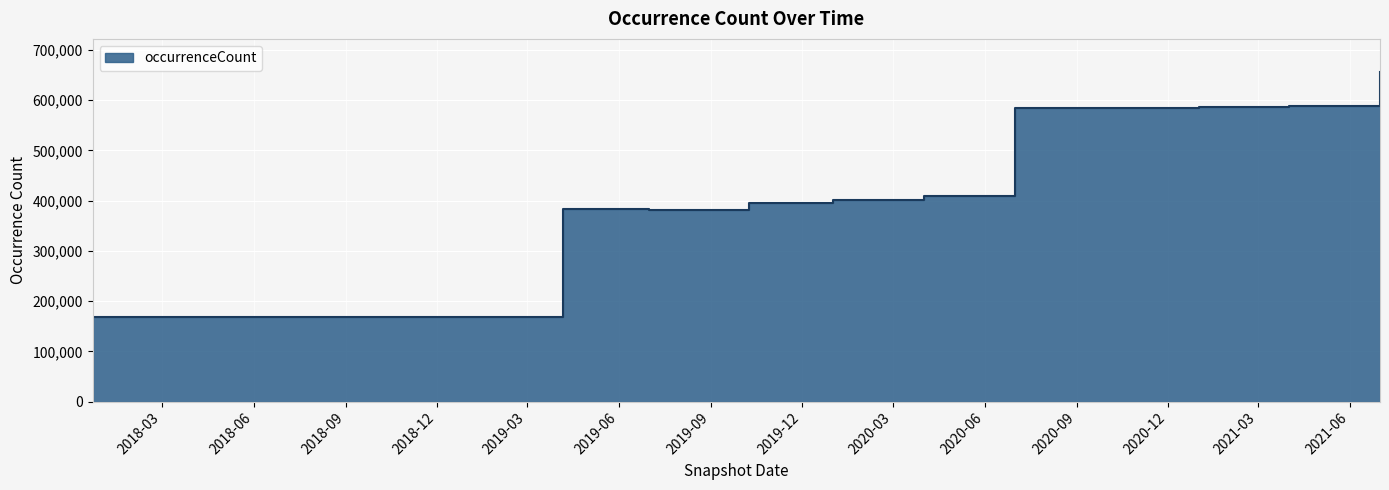

What is the label of the 12th point from the right?

2018-09-28